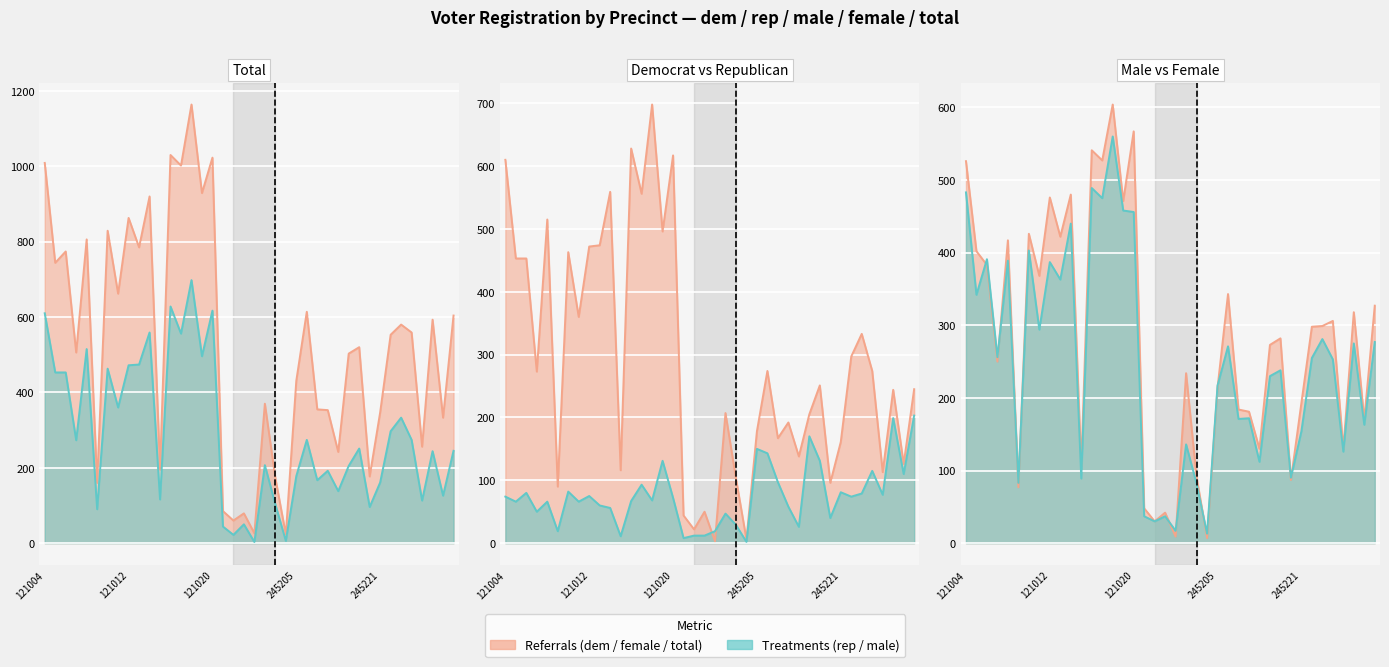

Reading left to right, what are all the values shown in this chart?

dem: 610	453	453	273	515	90	463	360	472	474	559	116	628	556	698	496	617	44	22	50	3	207	103	6	178	274	167	192	138	205	251	96	161	297	333	274	113	244	126	245
rep: 74	66	80	50	66	19	82	66	75	60	56	11	67	93	68	131	72	8	12	12	19	47	29	2	150	143	97	58	26	170	131	40	81	74	79	115	77	199	110	203
male: 483	342	391	256	389	83	403	294	387	363	440	89	489	475	560	458	456	37	30	37	17	136	82	13	217	271	171	172	112	230	238	90	154	255	281	253	126	275	163	277
female: 526	402	383	250	417	77	426	368	476	422	480	106	541	527	604	471	567	48	30	42	9	234	91	7	214	343	184	181	130	273	282	87	193	298	299	306	130	318	170	327
hispdem: 610	453	453	273	515	90	463	360	472	474	559	116	628	556	698	496	617	44	22	50	3	207	103	6	178	274	167	192	138	205	251	96	161	297	333	274	113	244	126	245
totreg_r: 1009	744	774	506	806	160	829	662	863	785	920	195	1030	1002	1164	929	1023	85	60	79	26	370	173	23	431	614	355	353	242	503	520	177	347	553	580	559	256	593	333	604